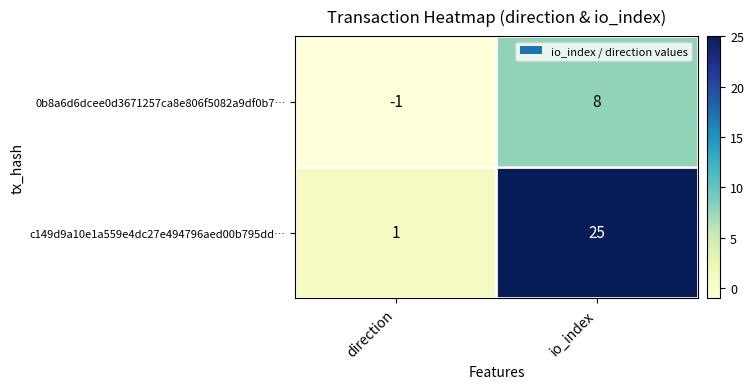

The c149d9a10e1a559e4dc27e494796aed00b795dd… series shows 2 at direction. True or false?

False